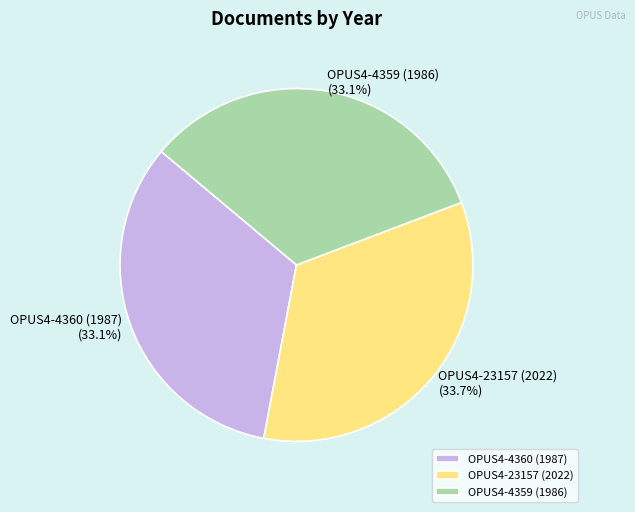

What is the largest slice in the pie chart?

OPUS4-23157 (2022)